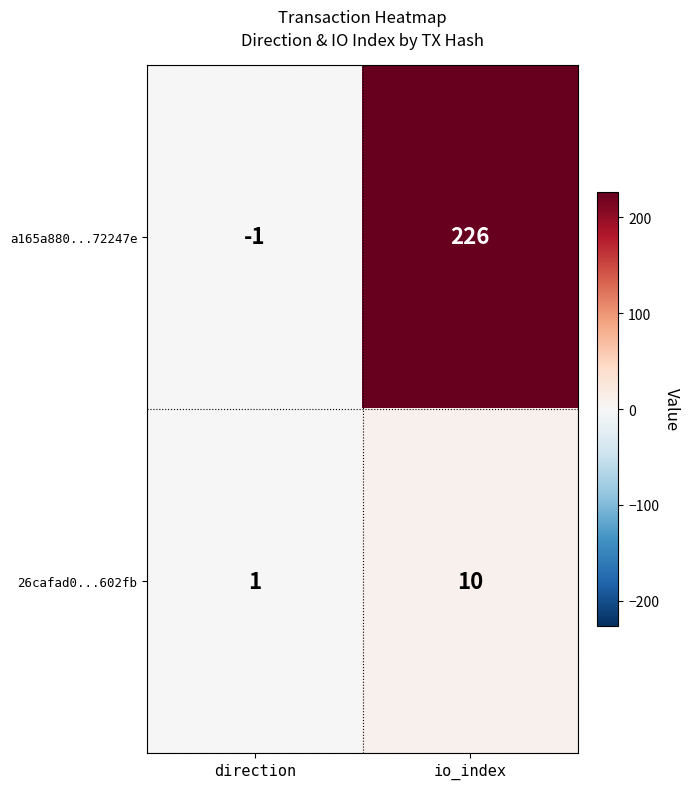

What is the difference between the maximum and minimum values in the a165a880...72247e series?

227